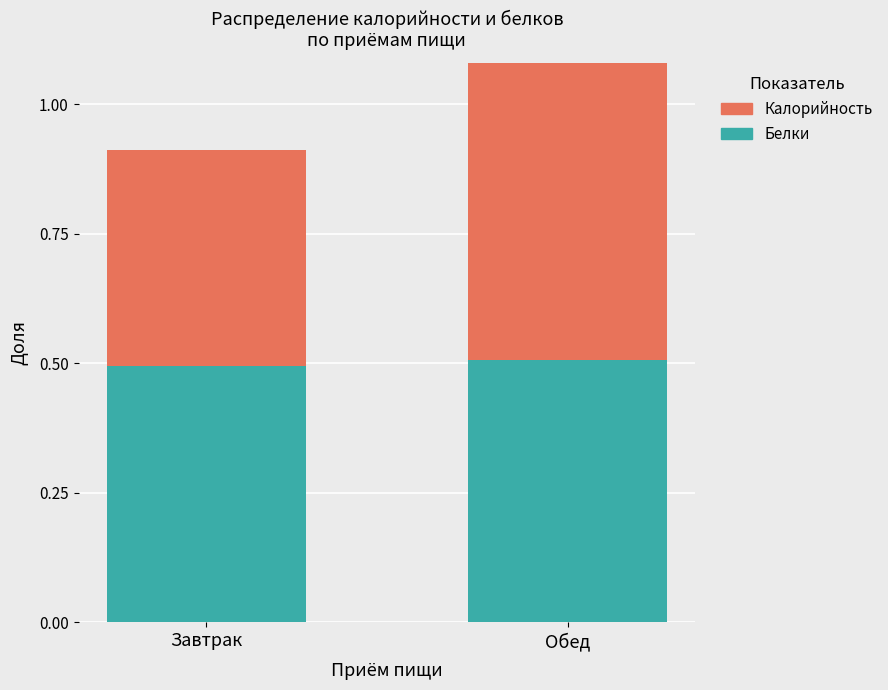

What is the sum of the Белки values at Завтрак and Обед?

1.0